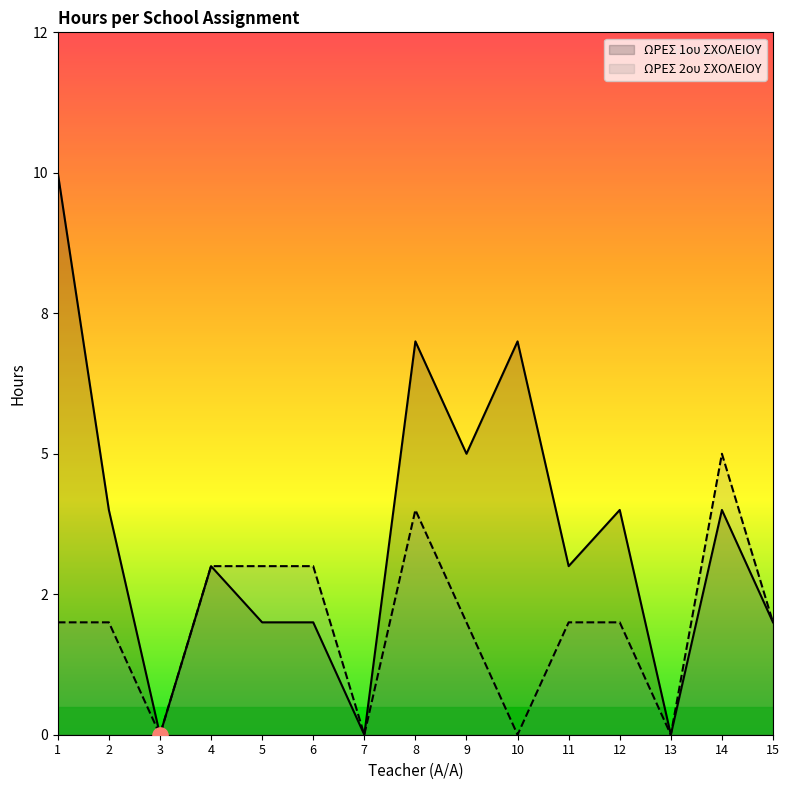

Is the value of ΩΡΕΣ 2ου ΣΧΟΛΕΙΟΥ at 10 greater than the value of ΩΡΕΣ 1ου ΣΧΟΛΕΙΟΥ at 6?

No